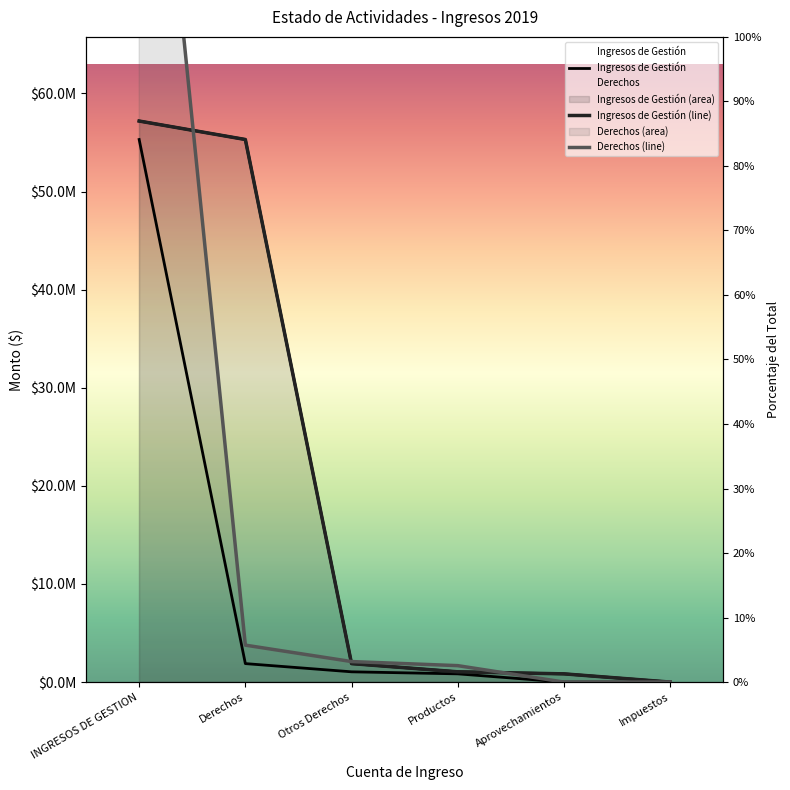

Between INGRESOS DE GESTION and Productos, which is larger?

INGRESOS DE GESTION